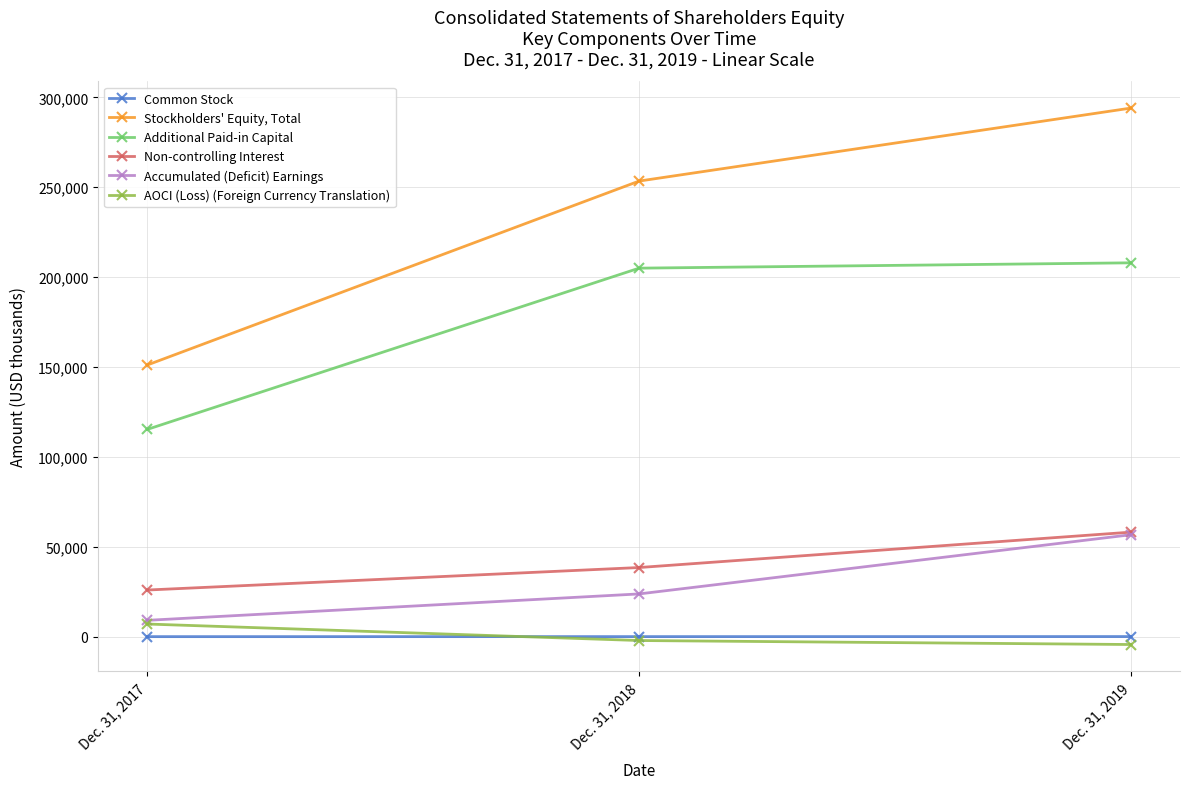

Is the value of AOCI (Loss) (Foreign Currency Translation) at Dec. 31, 2018 greater than the value of Additional Paid-in Capital at Dec. 31, 2017?

No